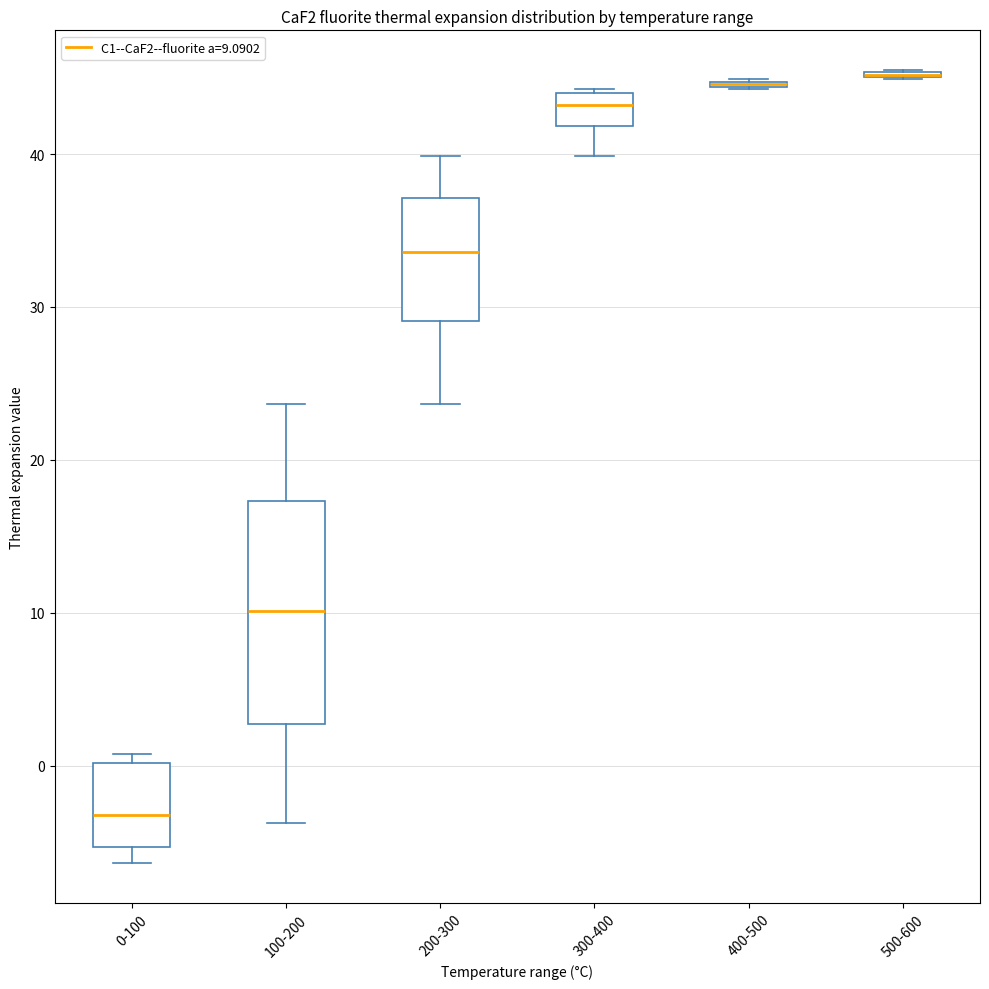

Reading left to right, transcribe this box plot: for each box, give where its median line is, the range the box spans, and where its two whiskers end, as read against the y-axis. The values are not printed on the chart, so give them approximately, as read against the axis.

0-100: median -3, box -5 to 0, whiskers -6 to 1
100-200: median 10, box 3 to 17, whiskers -4 to 24
200-300: median 34, box 29 to 37, whiskers 24 to 40
300-400: median 43, box 42 to 44, whiskers 40 to 44
400-500: box collapsed to a line at 45, whiskers 44 to 45
500-600: box collapsed to a line at 45, whiskers 45 to 46